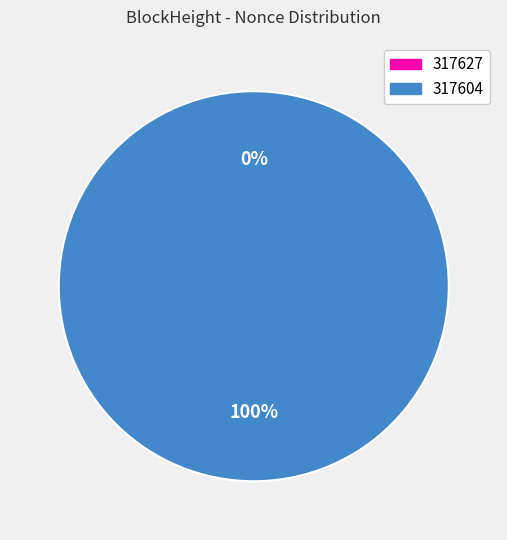

How many slices are in this pie chart?

2